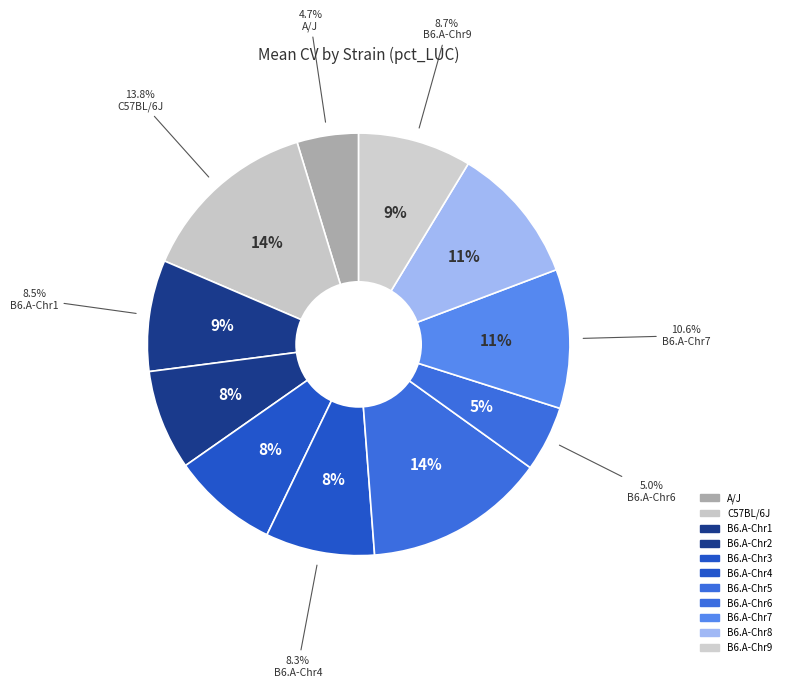

To the nearest percent, what is the difference between the B6.A-Chr2 and B6.A-Chr5 slice percentages?

6%